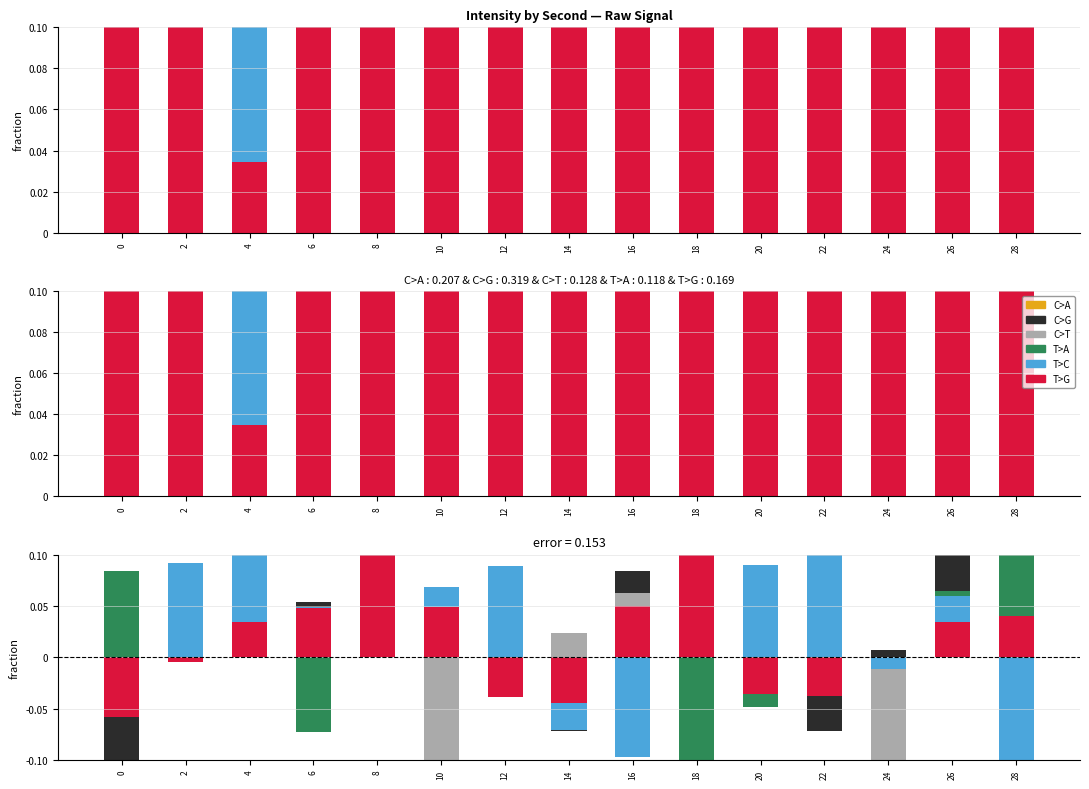

What is the sum of the T>G values at 6 and 16?

0.1